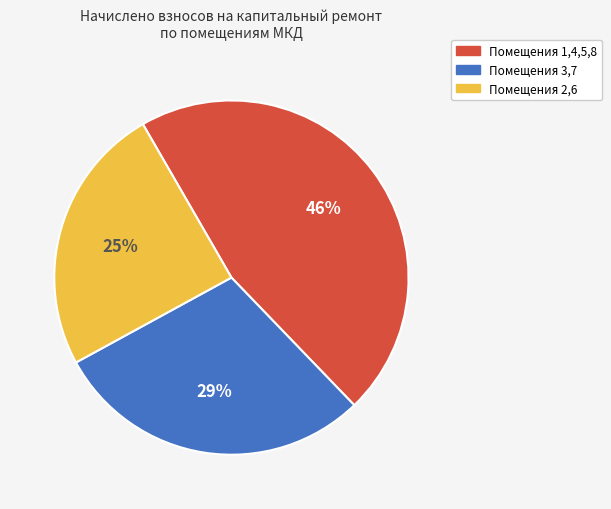

To the nearest percent, what is the average slice percentage?

33%